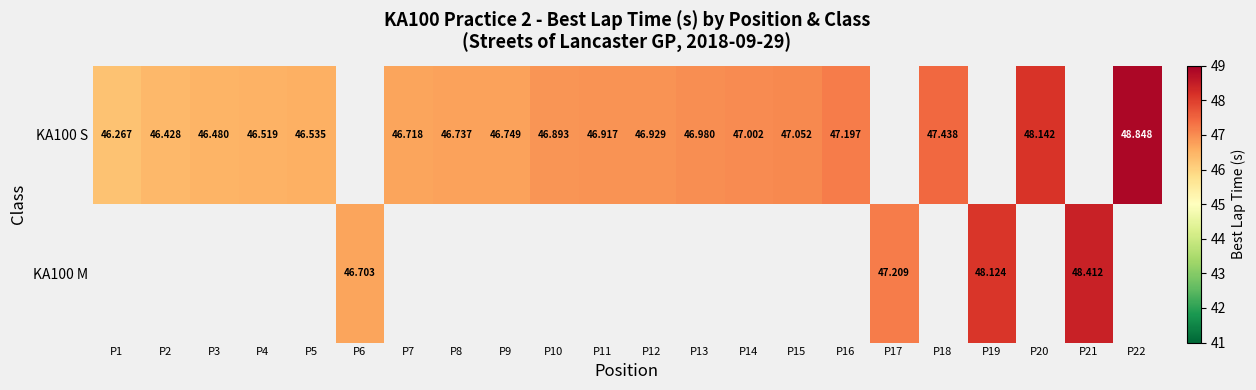

Which series has the largest range (max minus min)?

KA100 S